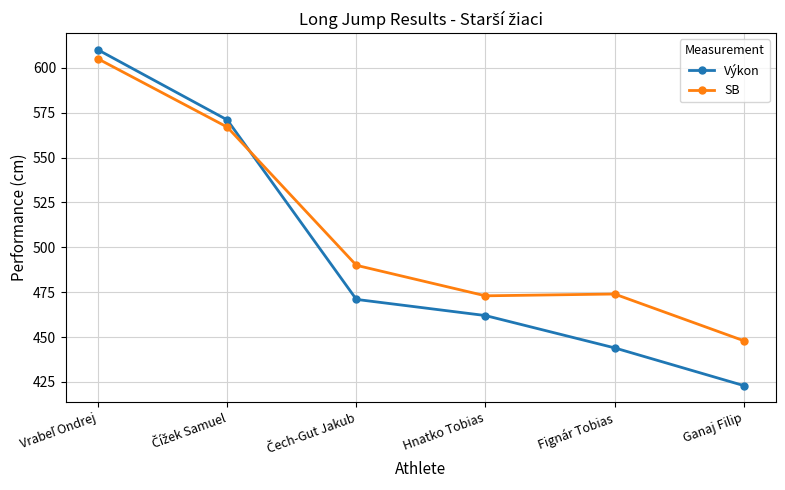

True or false: SB and Výkon intersect in this chart.

True